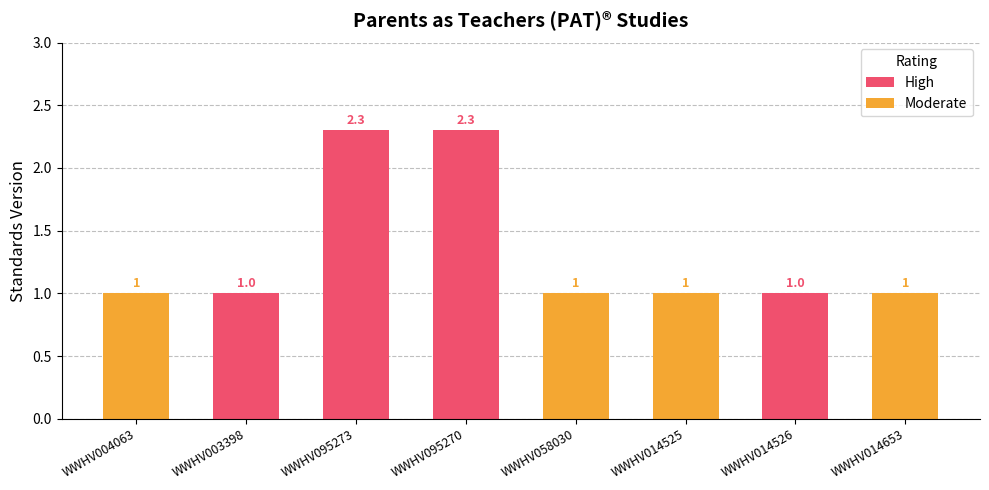

What is the average value of the Moderate series?

1.0